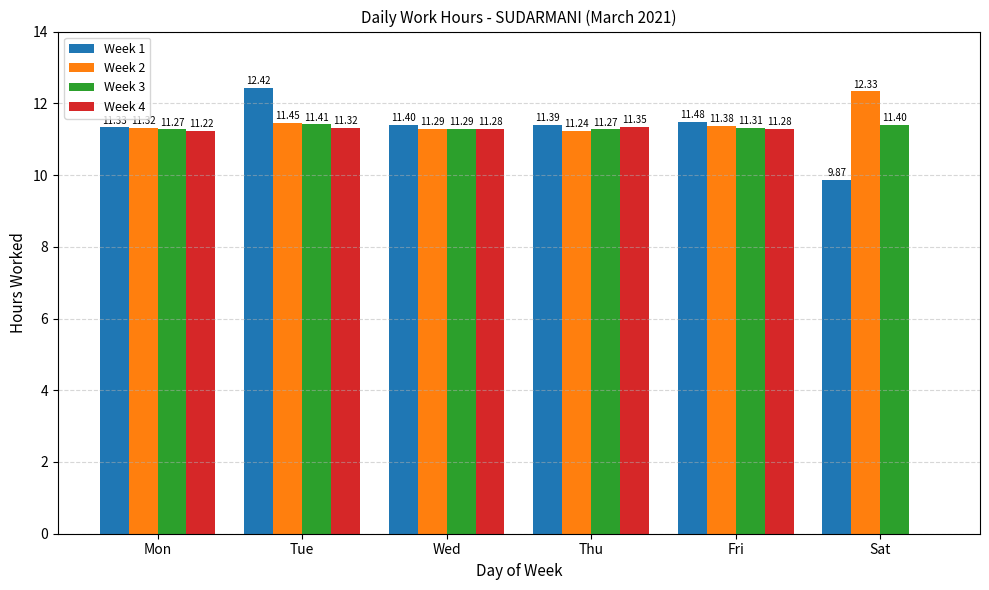

Which category has the highest value across all series?

Tue